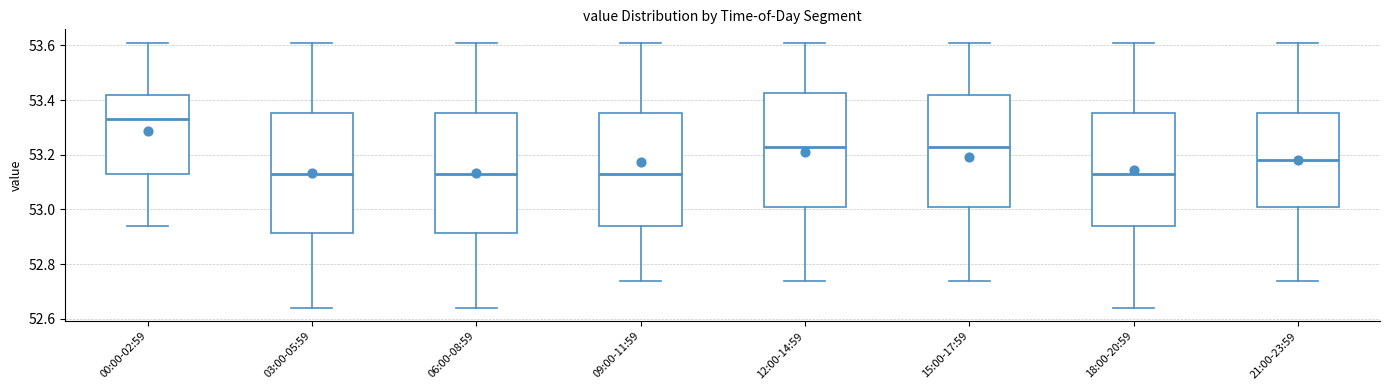

Reading left to right, read every box against the y-axis: the position of its median line, the range the box covers, and the ends of its whiskers. The values are not printed on the chart, so give them approximately, as read against the axis.

00:00-02:59: median 53.34, box 53.14 to 53.42, whiskers 52.94 to 53.62
03:00-05:59: median 53.14, box 52.92 to 53.36, whiskers 52.64 to 53.62
06:00-08:59: median 53.14, box 52.92 to 53.36, whiskers 52.64 to 53.62
09:00-11:59: median 53.14, box 52.94 to 53.36, whiskers 52.74 to 53.62
12:00-14:59: median 53.24, box 53.00 to 53.42, whiskers 52.74 to 53.62
15:00-17:59: median 53.24, box 53.00 to 53.42, whiskers 52.74 to 53.62
18:00-20:59: median 53.14, box 52.94 to 53.36, whiskers 52.64 to 53.62
21:00-23:59: median 53.18, box 53.00 to 53.36, whiskers 52.74 to 53.62